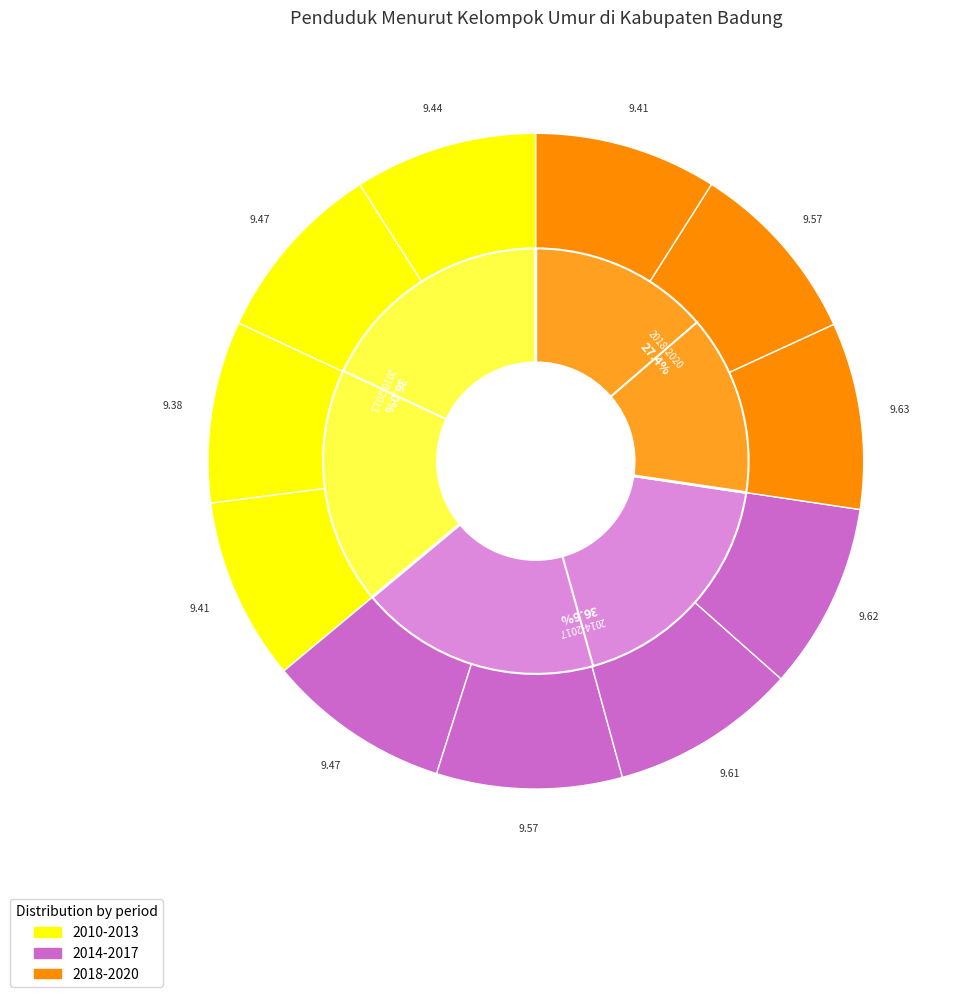

To the nearest percent, what is the average slice percentage?

9%